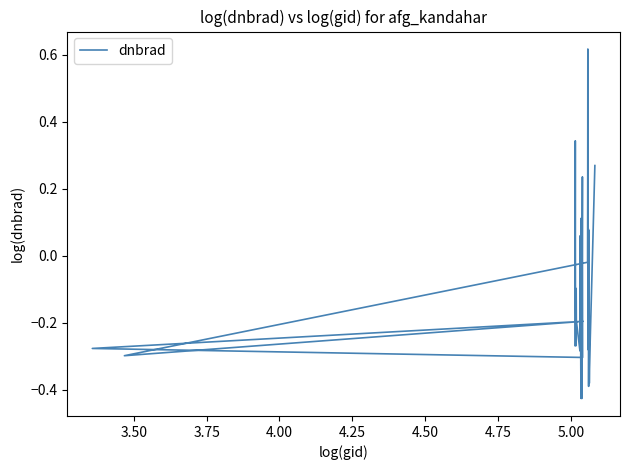

True or false: the data has more than 1 interior local peaks.

True